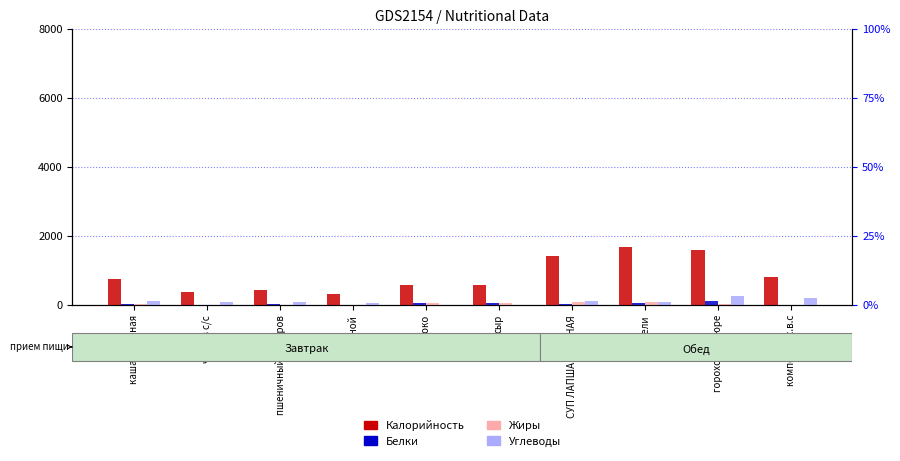

What is the difference between the Калорийность values at СУП ЛАПША КУРИНАЯ and cыр?

130.0